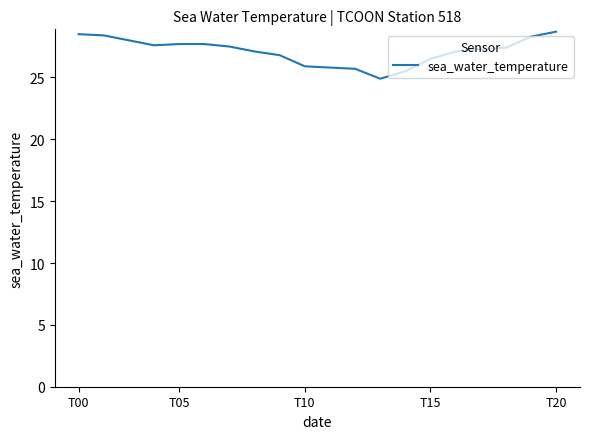

What is the minimum value shown in the chart?

24.9